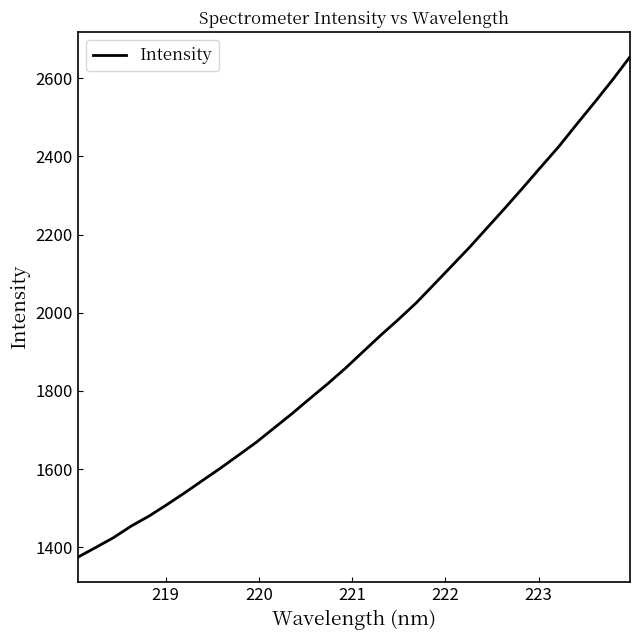

What is the maximum value shown in the chart?

2654.3